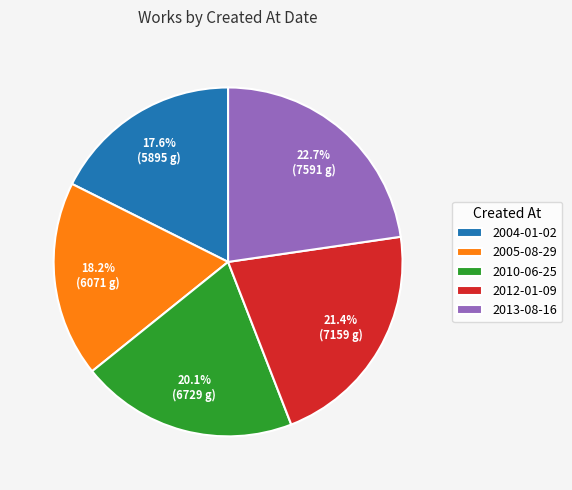

Between 2010-06-25 and 2012-01-09, which is larger?

2012-01-09